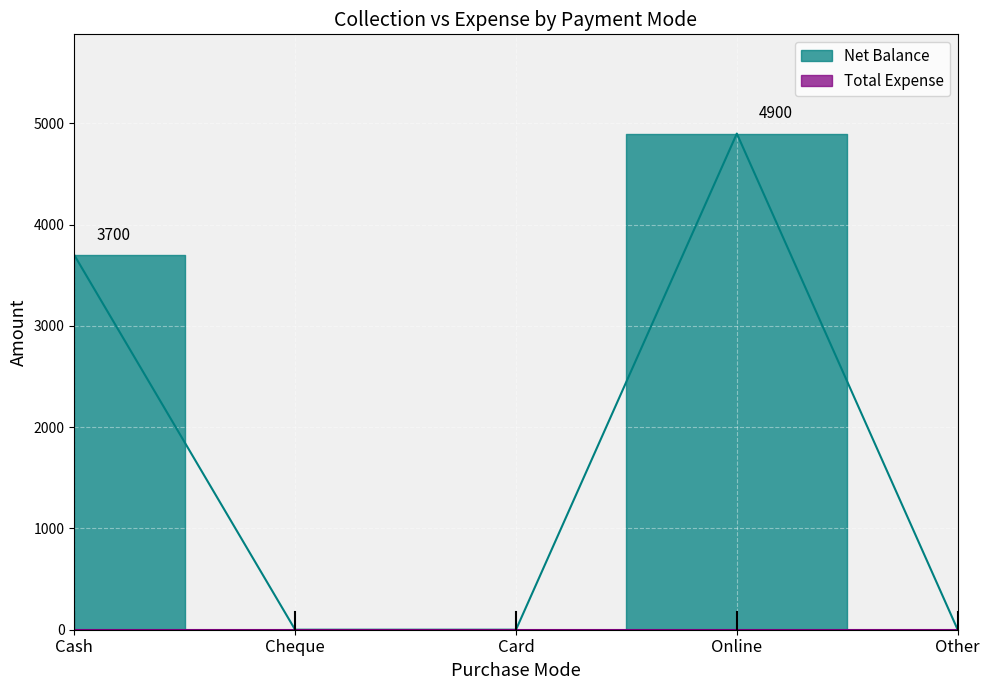

How many lines are shown in the chart?

1